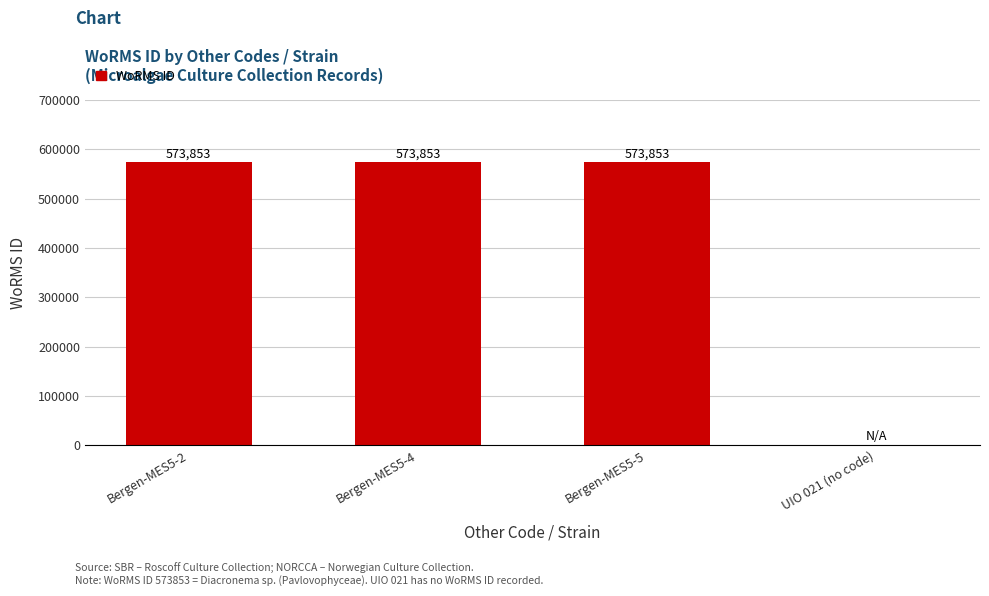

Is it true that the value at UIO 021 (no code) is -286588?

False